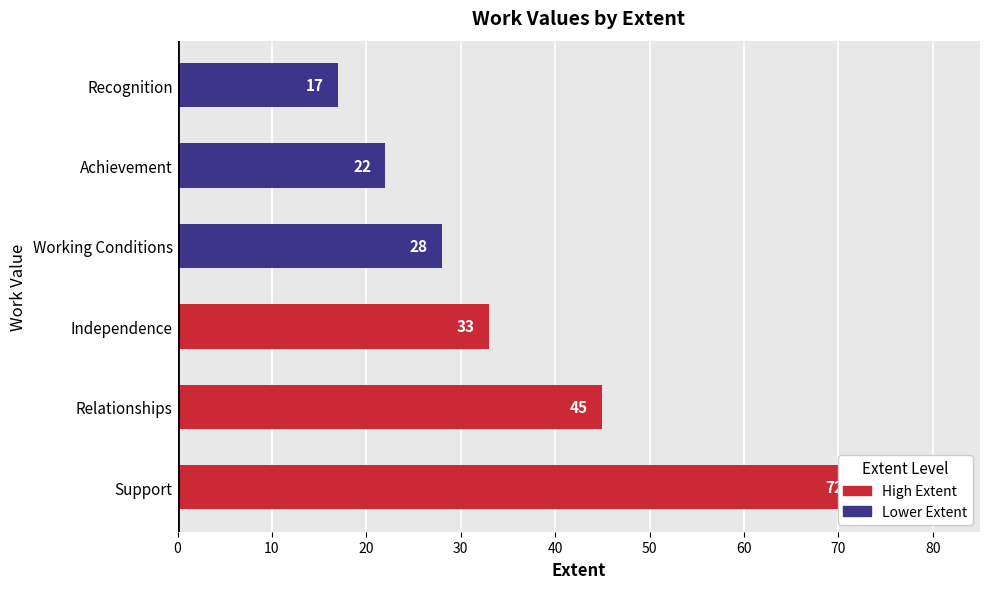

Reading right to left, what are all the values shown in this chart?

50=17	40=22	30=28	20=33	10=45	0=72